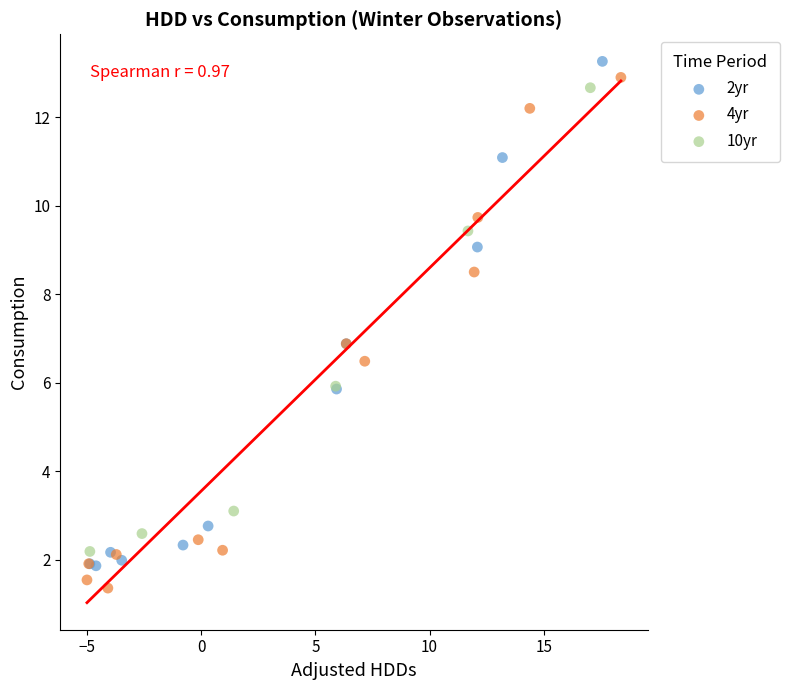

Which series contains the lowest Y value?

4yr